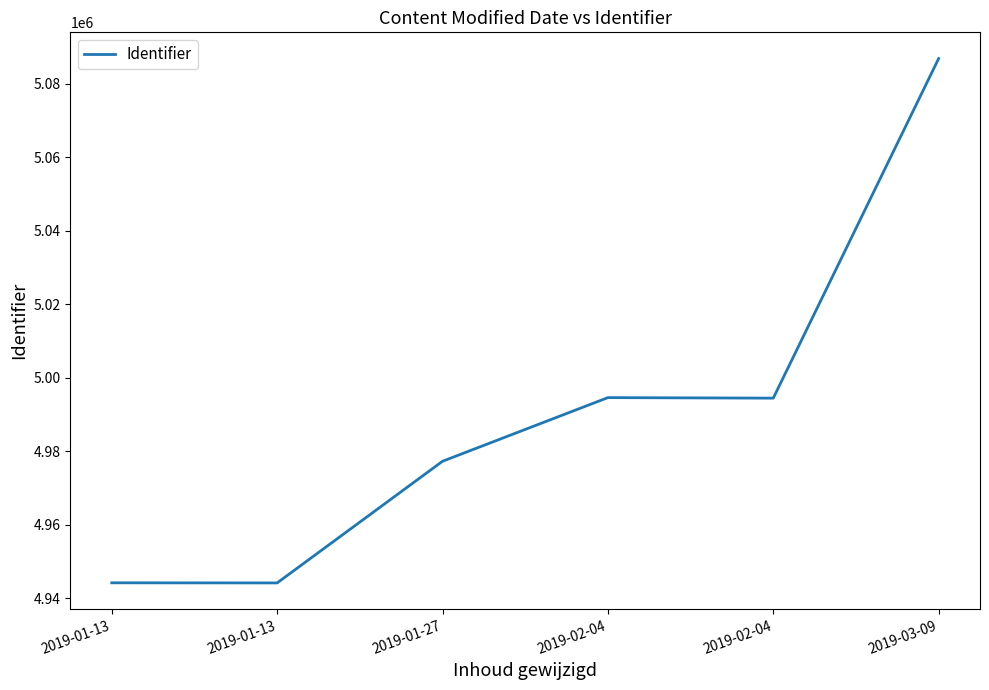

Rank the categories by value from lowest to highest.

2019-01-13, 2019-01-13, 2019-01-27, 2019-02-04, 2019-02-04, 2019-03-09